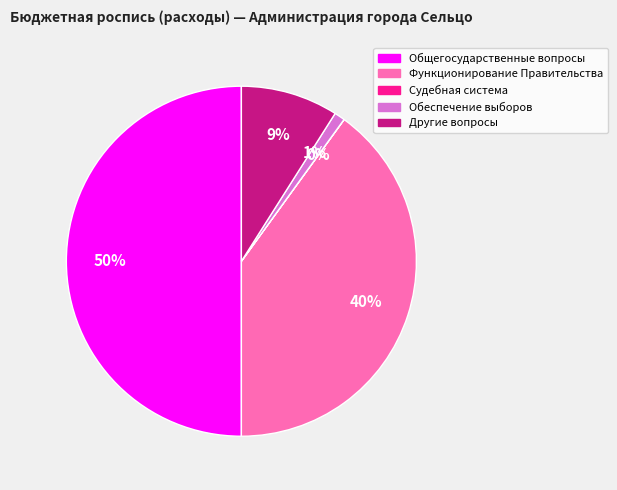

To the nearest percent, what is the difference between the largest and smallest slice percentages?

50%